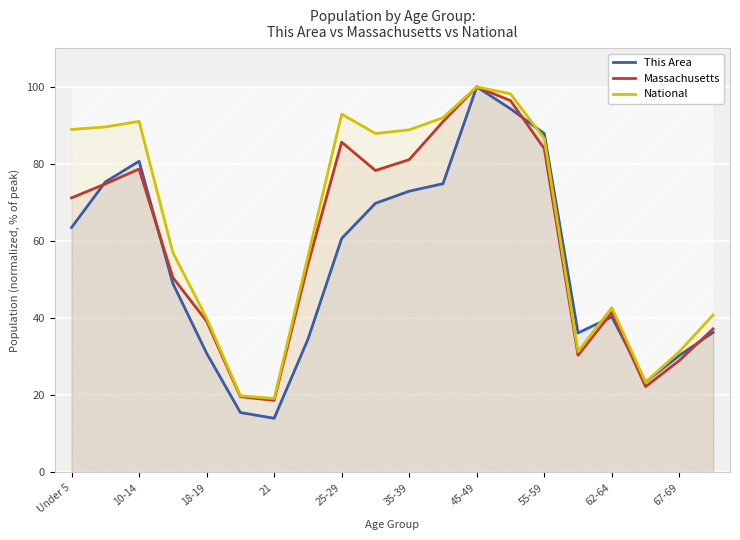

What is the sum of all National values?

1277.9